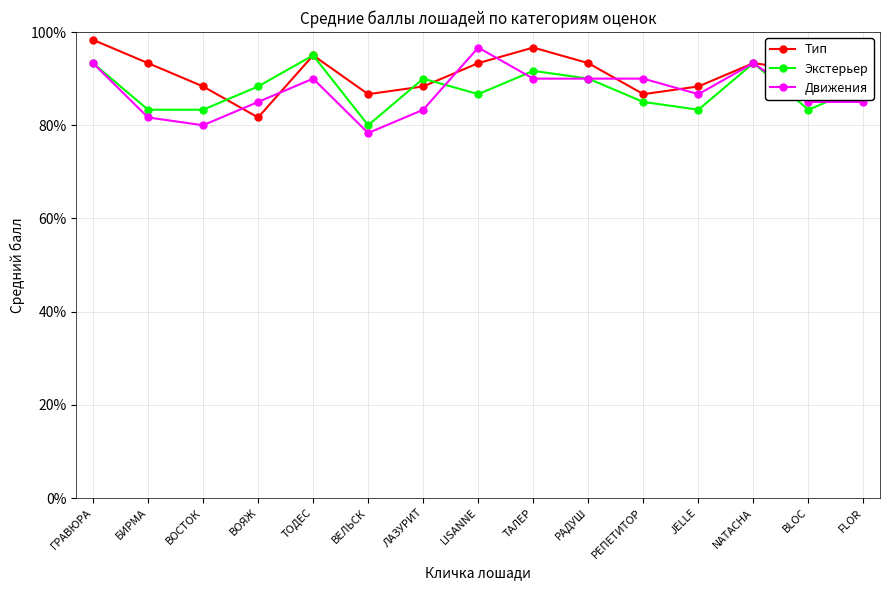

The value of Тип at РЕПЕТИТОР is 153.1. True or false?

False